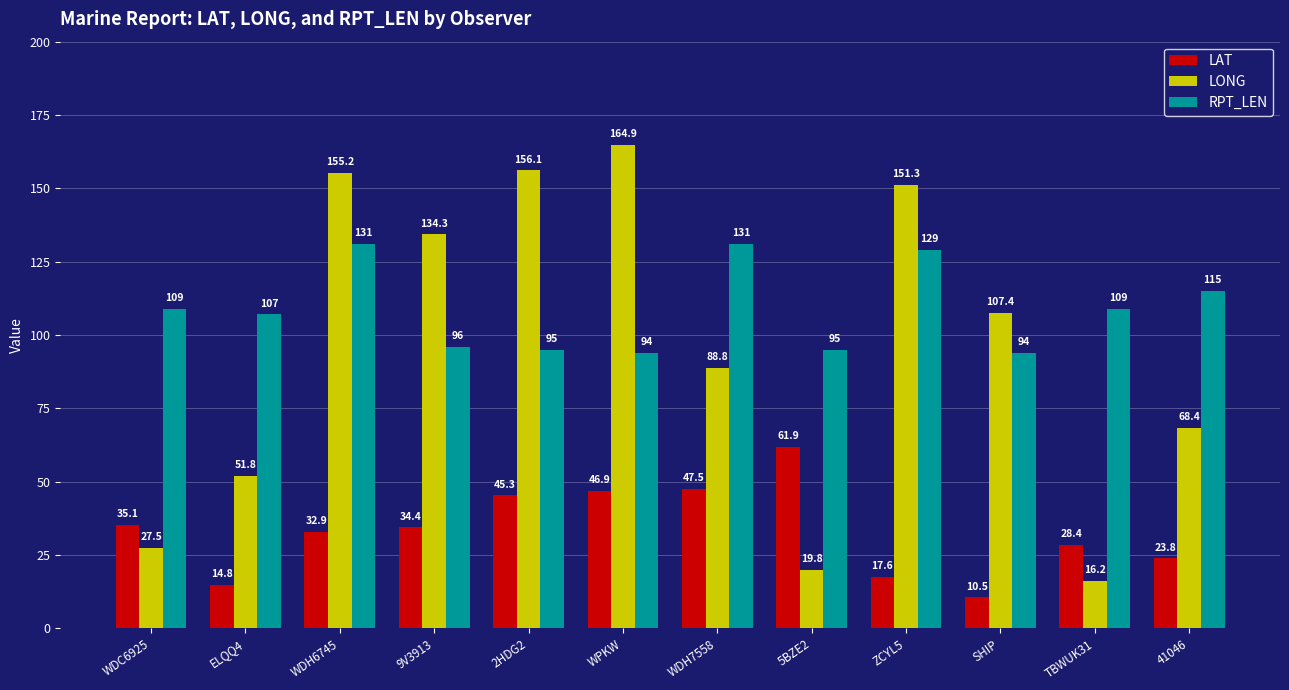

Is it true that RPT_LEN equals 109.0 at TBWUK31?

True